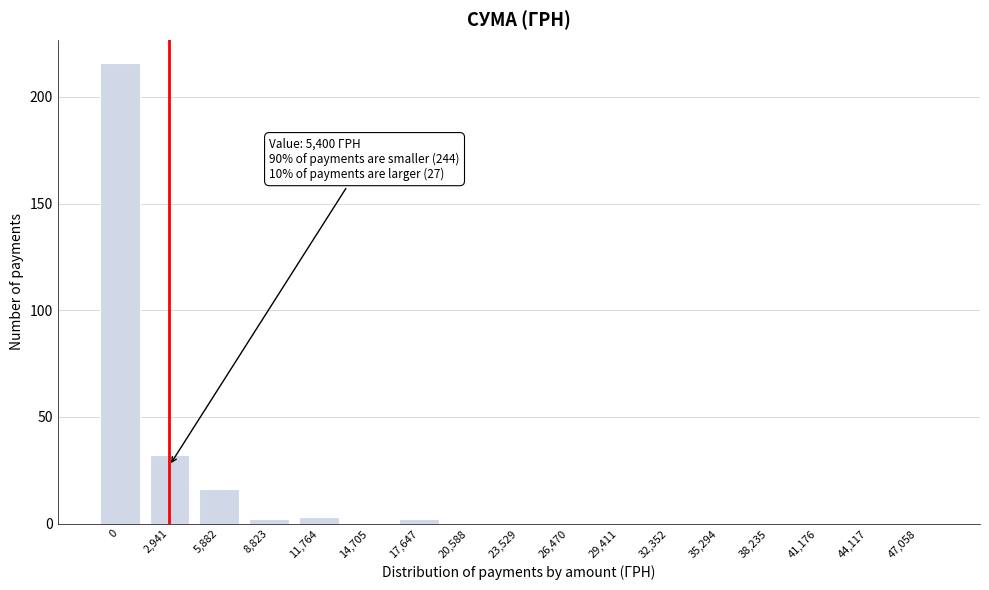

Reading right to left, list all the values displayed in this chart.

47,058=0	44,117=0	41,176=0	38,235=0	35,294=0	32,352=0	29,411=0	26,470=0	23,529=0	20,588=0	17,647=2	14,705=0	11,764=3	8,823=2	5,882=16	2,941=32	0=216